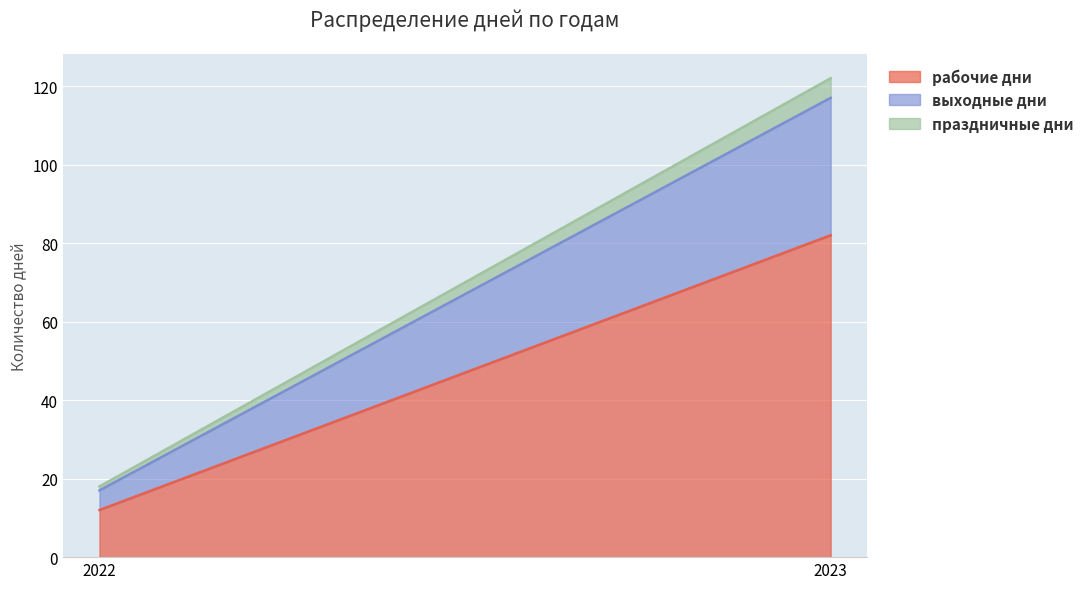

What is the minimum value shown in the chart?

1